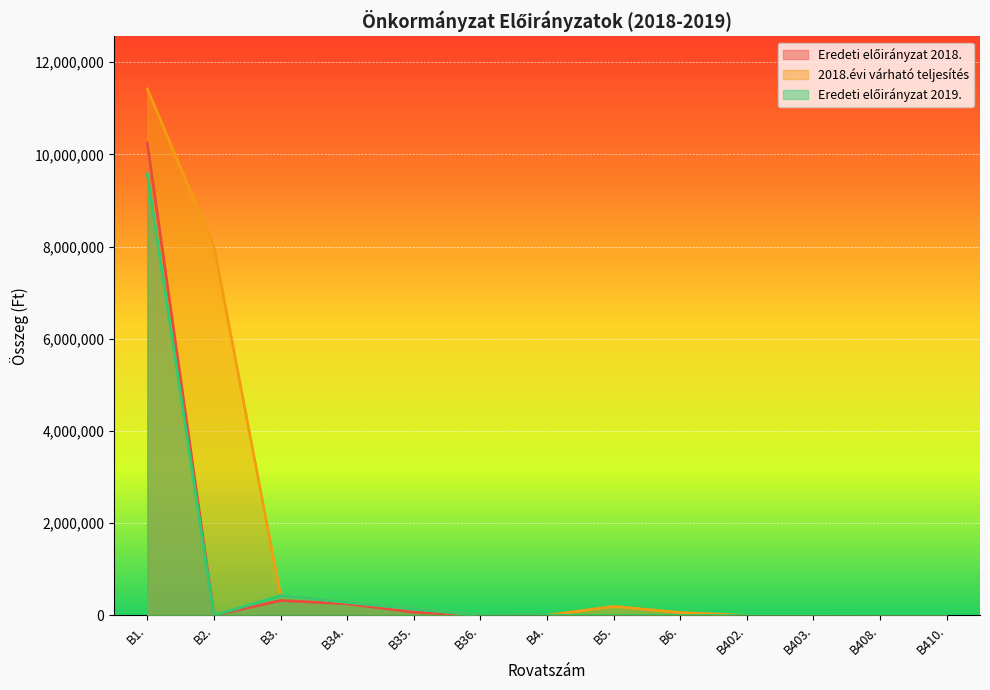

At which category is the sum across all series the highest?

B1.